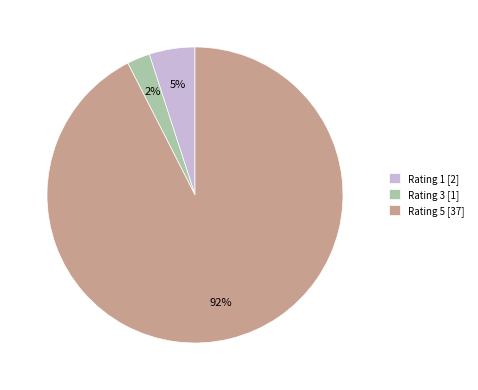

To the nearest percent, what is the combined percentage of Rating 5 [37] and Rating 3 [1]?

95%